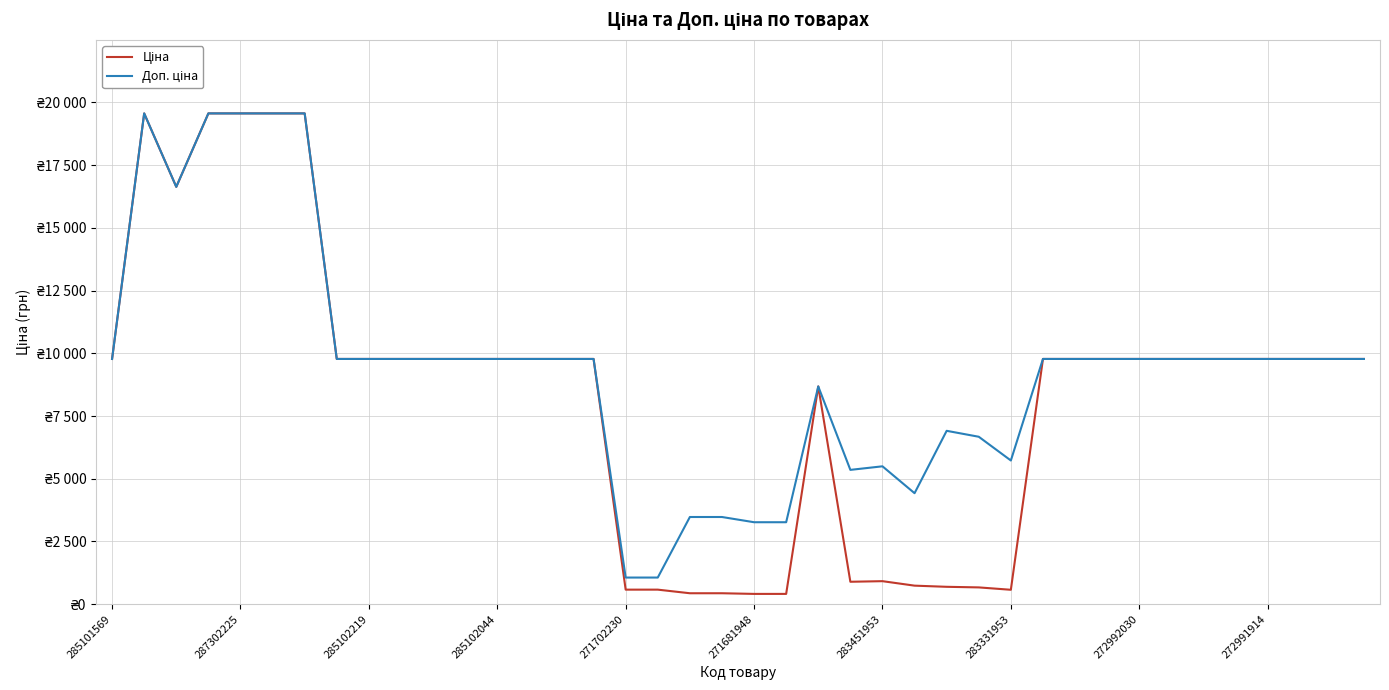

Rank the series by their maximum value, from highest to lowest.

Ціна, Доп. ціна